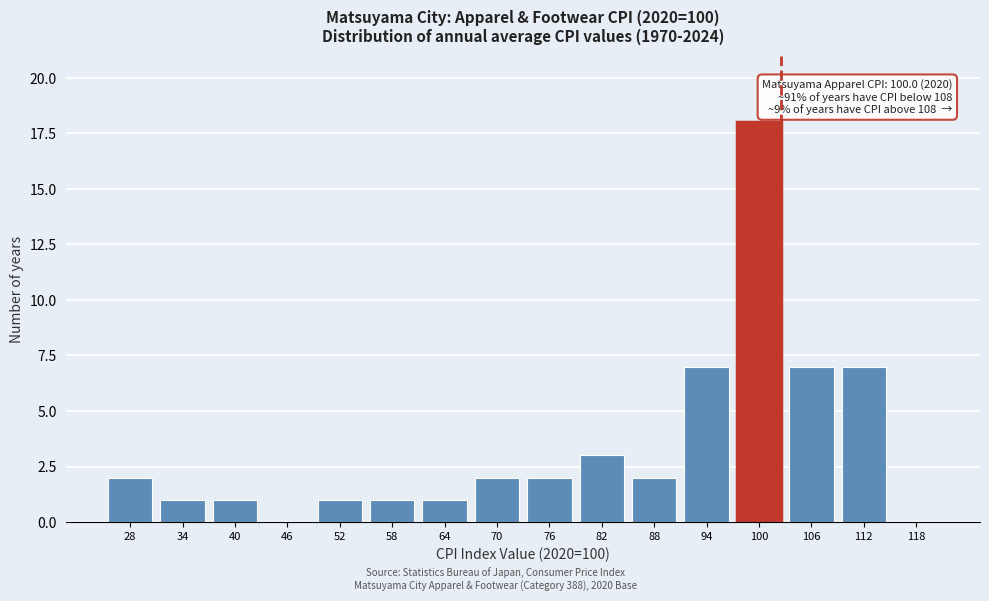

Reading right to left, extract all data points from this chart.

118=0	112=7	106=7	100=18	94=7	88=2	82=3	76=2	70=2	64=1	58=1	52=1	46=0	40=1	34=1	28=2